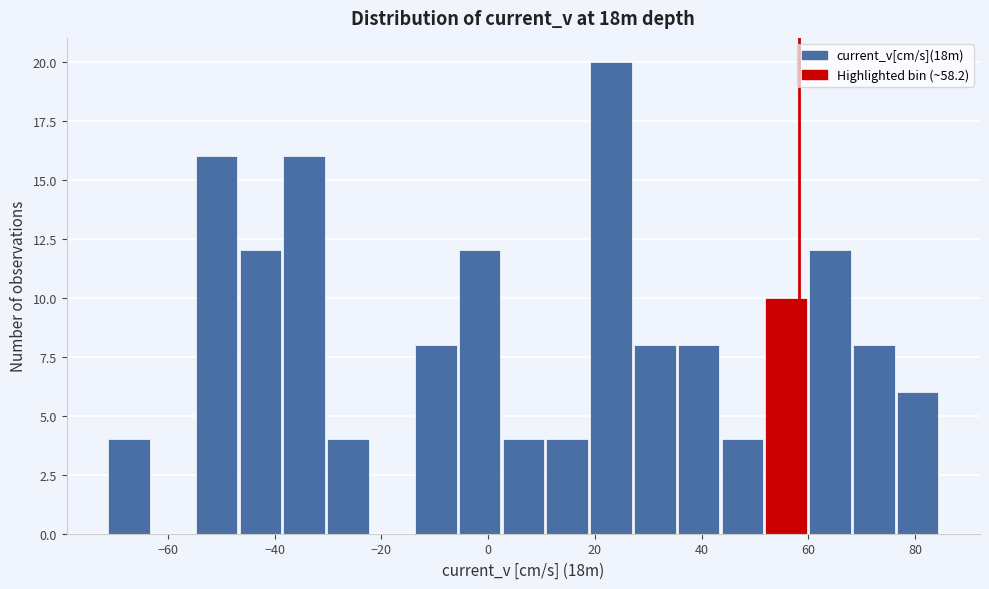

How tall is the bar that spans -46 to -38 on the x-axis? Neither the bar edges nor the heights are printed on the chart, so give them approximately, as read against the axes.

12